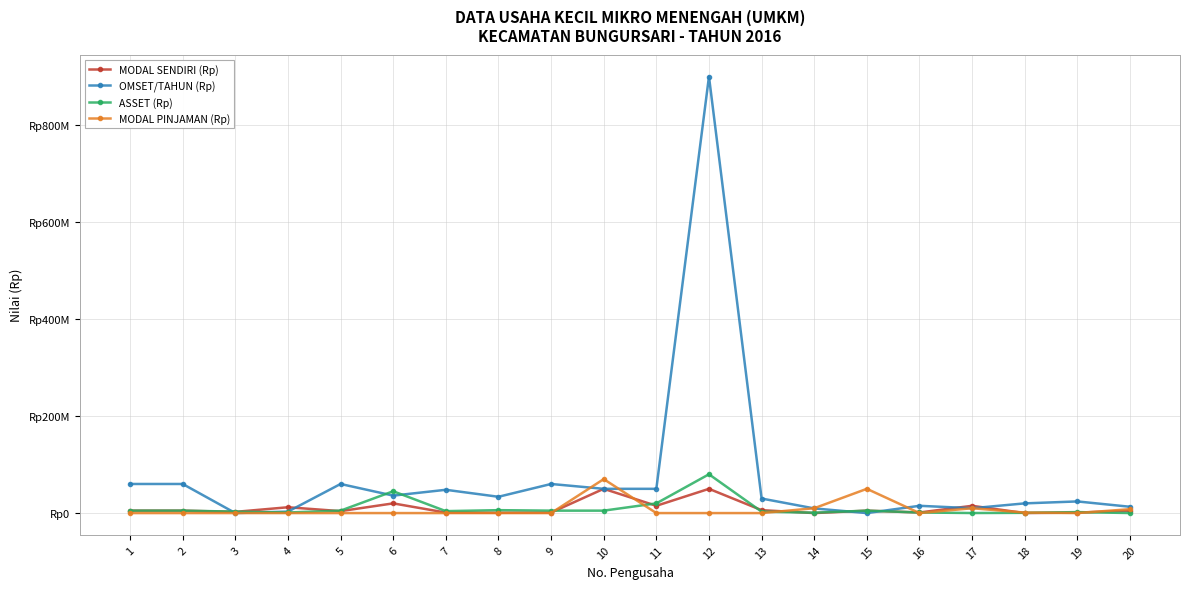

Rank the series at 16 from highest to lowest value.

OMSET/TAHUN (Rp), MODAL SENDIRI (Rp), ASSET (Rp), MODAL PINJAMAN (Rp)